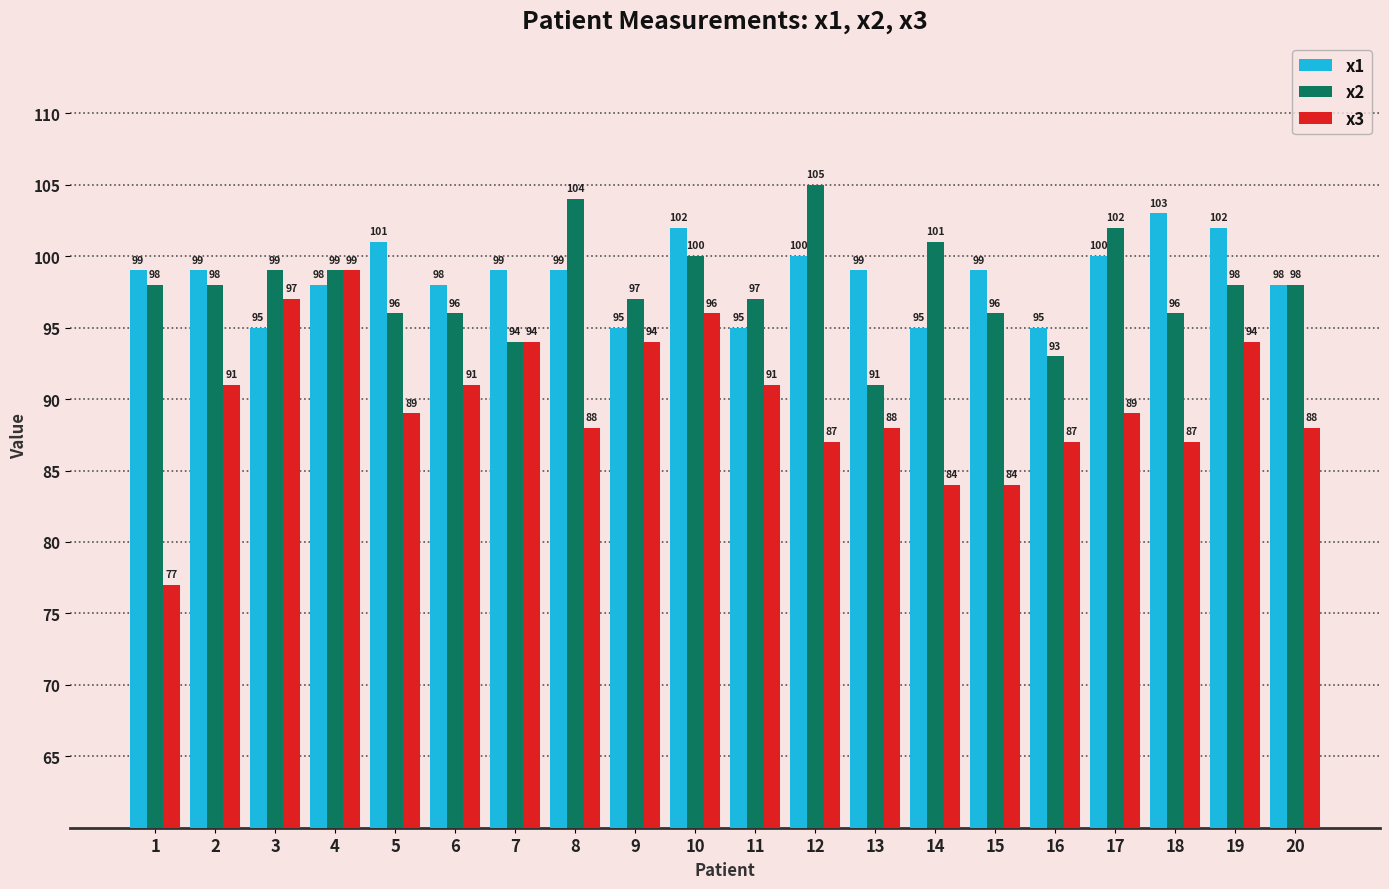

What is the minimum value for x1?

95